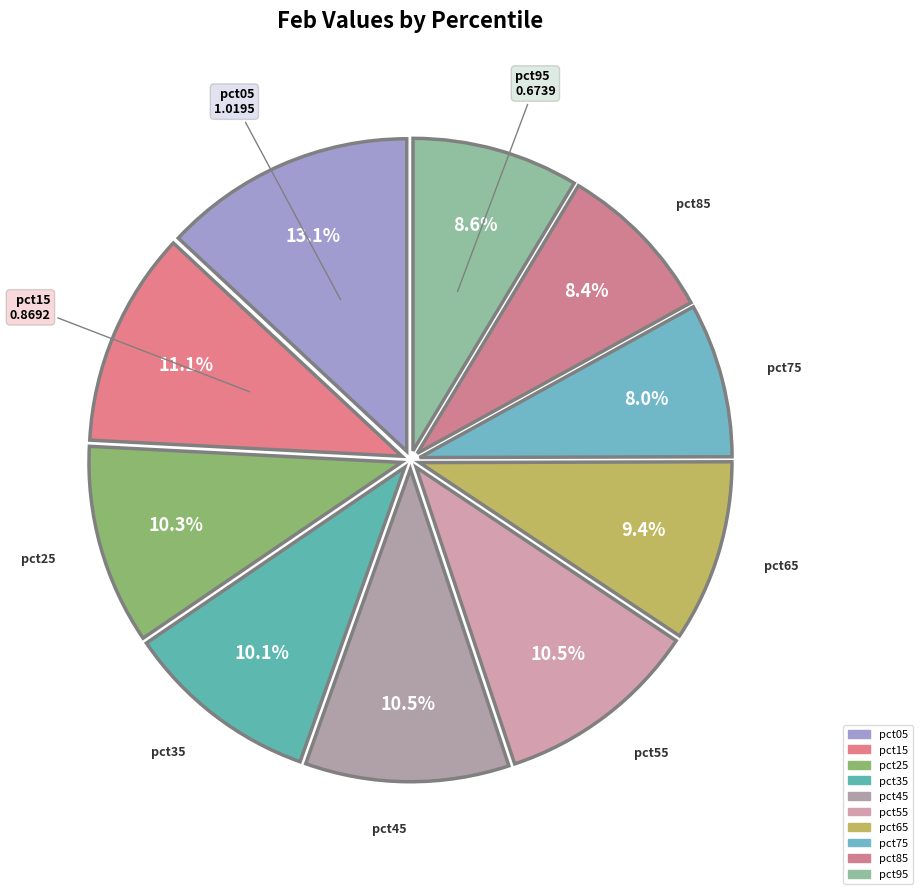

How many segments does this pie chart have?

10